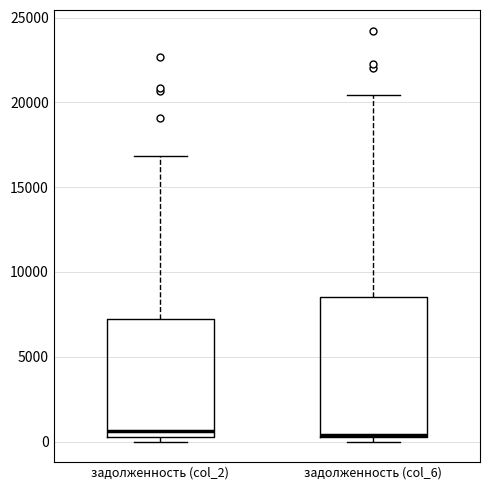

Comparing the boxes themselves (not the whiskers), which one is the tallest?

задолженность (col_6)